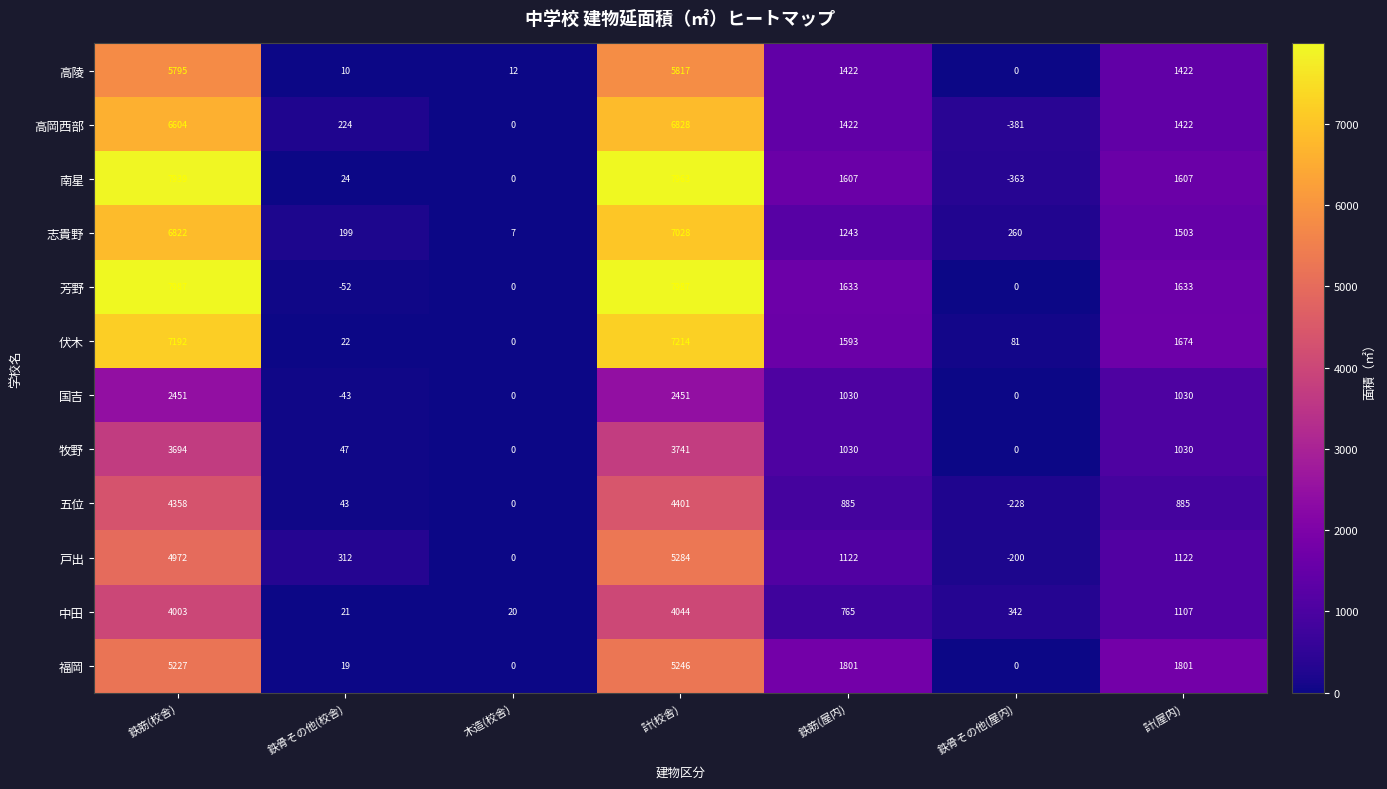

How many data points in 高陵 are less than 1422?

3